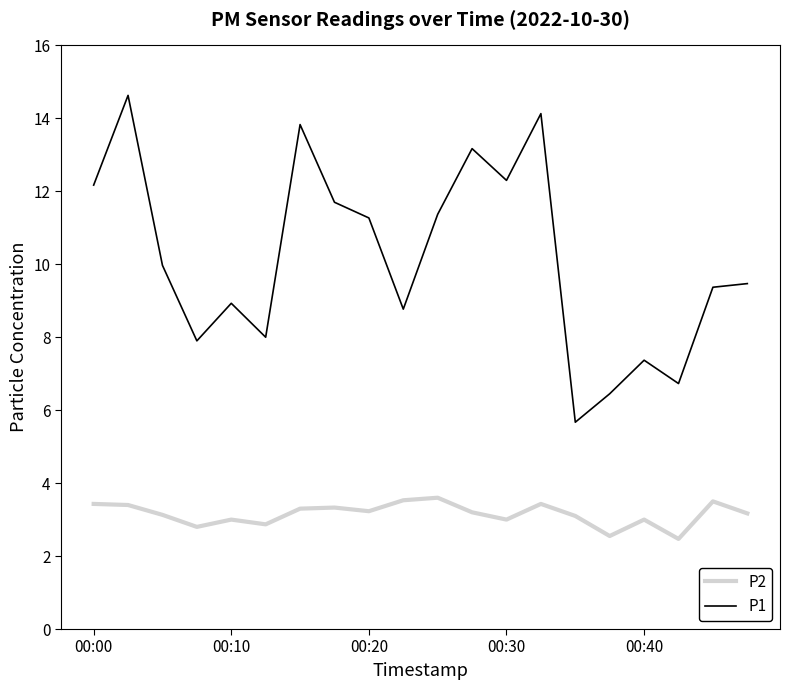

What is the highest value of the P1 series?

14.6